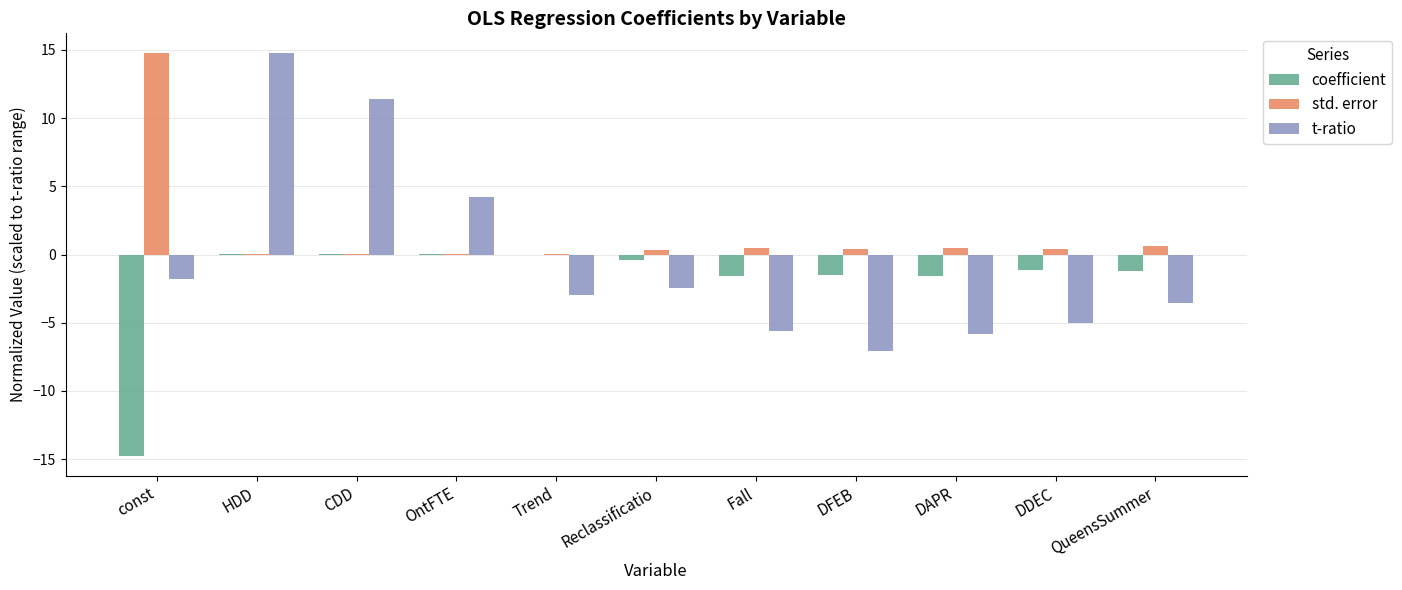

What is the difference between the t-ratio values at DFEB and DDEC?

2.0